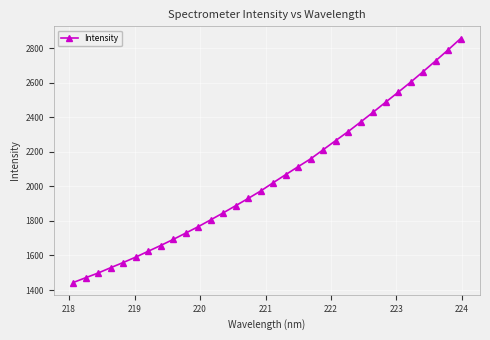

How many values are below 2022?

16